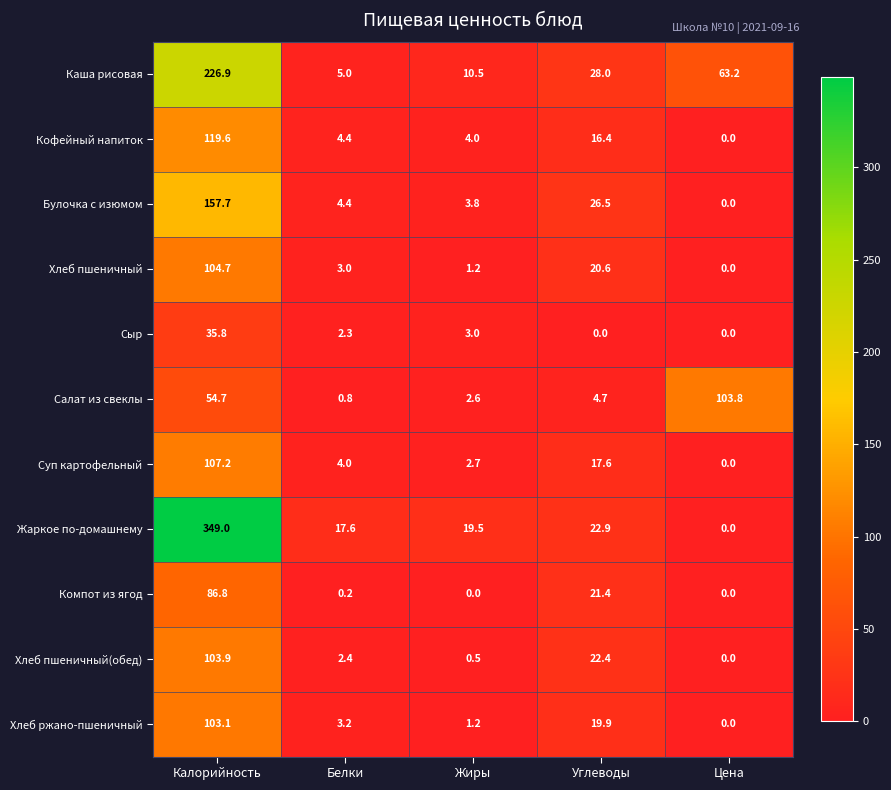

What is the spread (max minus min) of values at Цена?

103.8